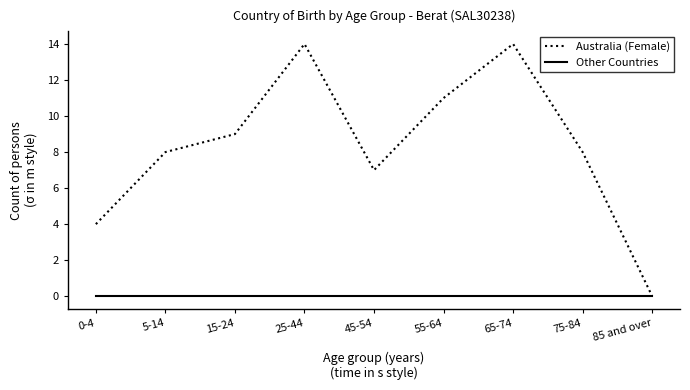

Rank the series by their maximum value, from lowest to highest.

Other Countries, Australia (Female)